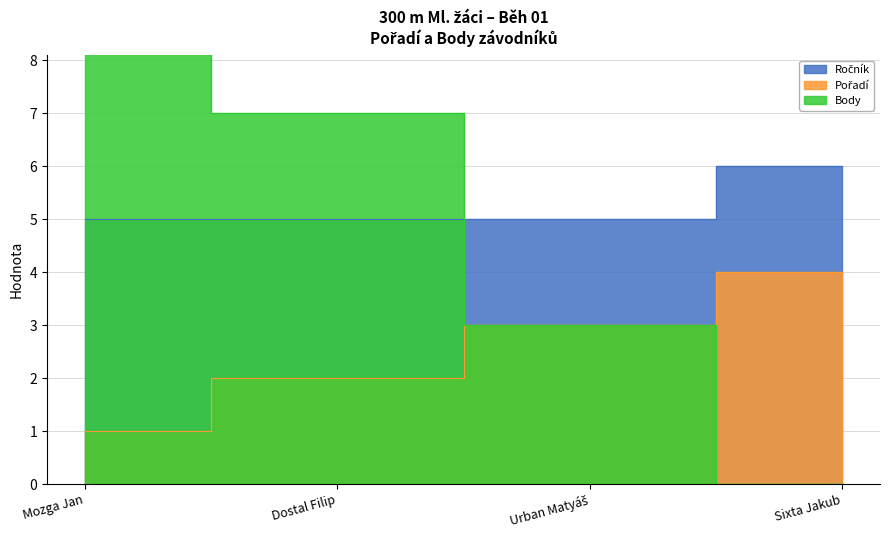

Count the Body values in the range 3 to 11.

3